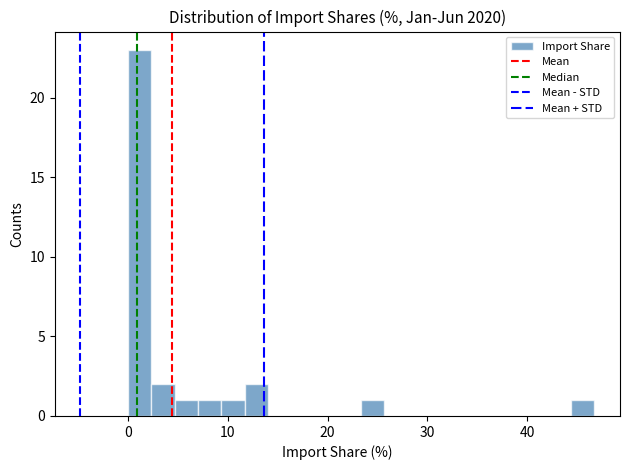

Around what value on the x-axis is the tallest bar? Give the approximate position of its centre, as read against the axis.

1